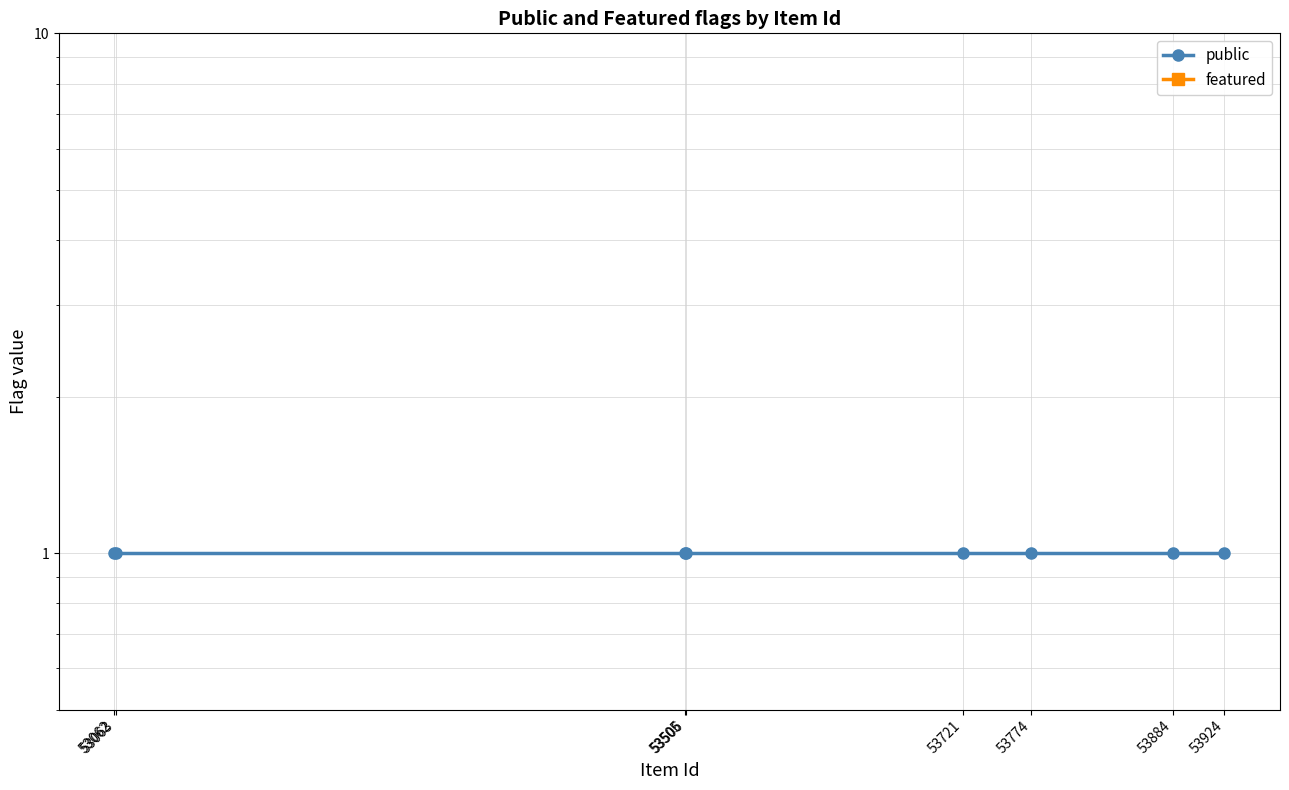

At which label does featured reach its minimum?

53062